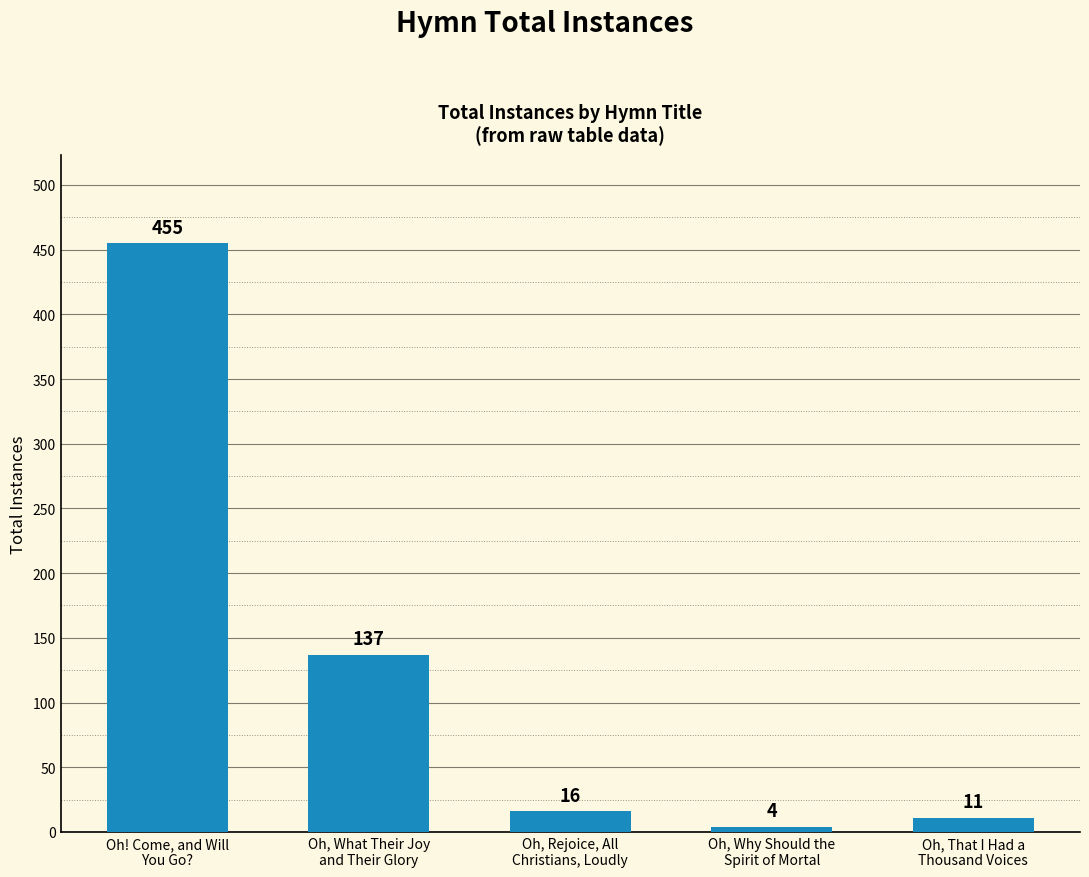

Reading left to right, transcribe all the data shown in this chart.

Oh! Come, and Will
You Go?=455	Oh, What Their Joy
and Their Glory=137	Oh, Rejoice, All
Christians, Loudly=16	Oh, Why Should the
Spirit of Mortal=4	Oh, That I Had a
Thousand Voices=11